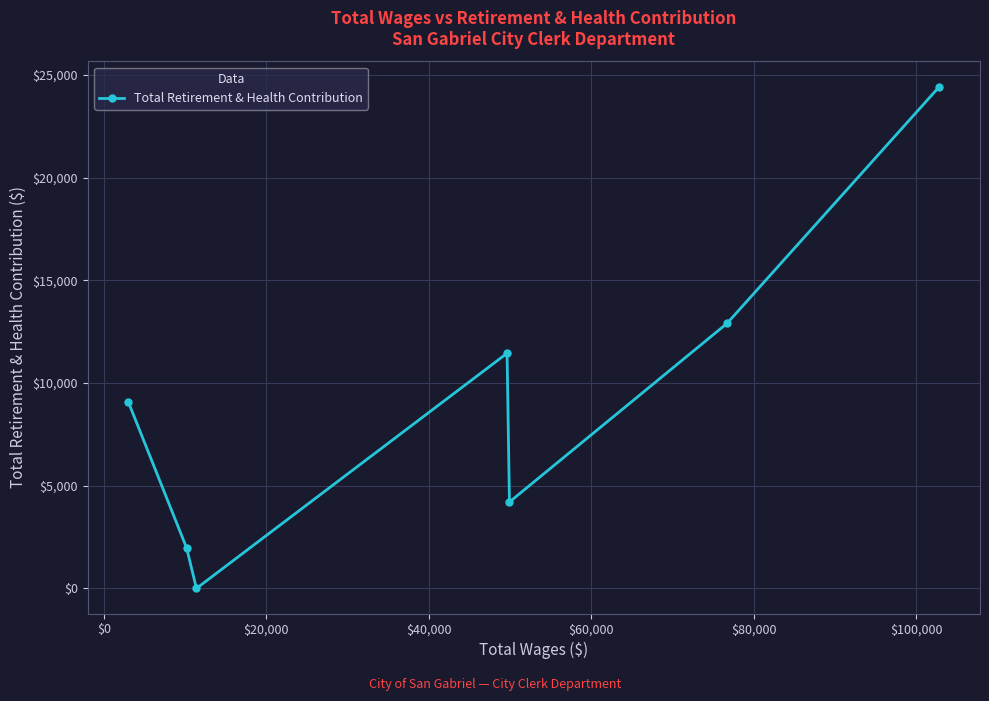

How many categories are shown in the chart?

7